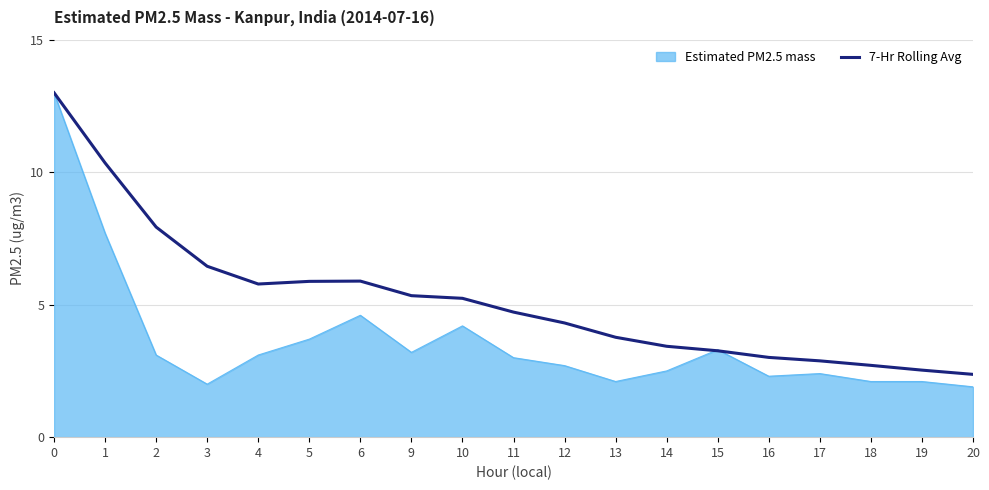

True or false: 7-Hr Rolling Avg has a value of 3.0 at 16.

True